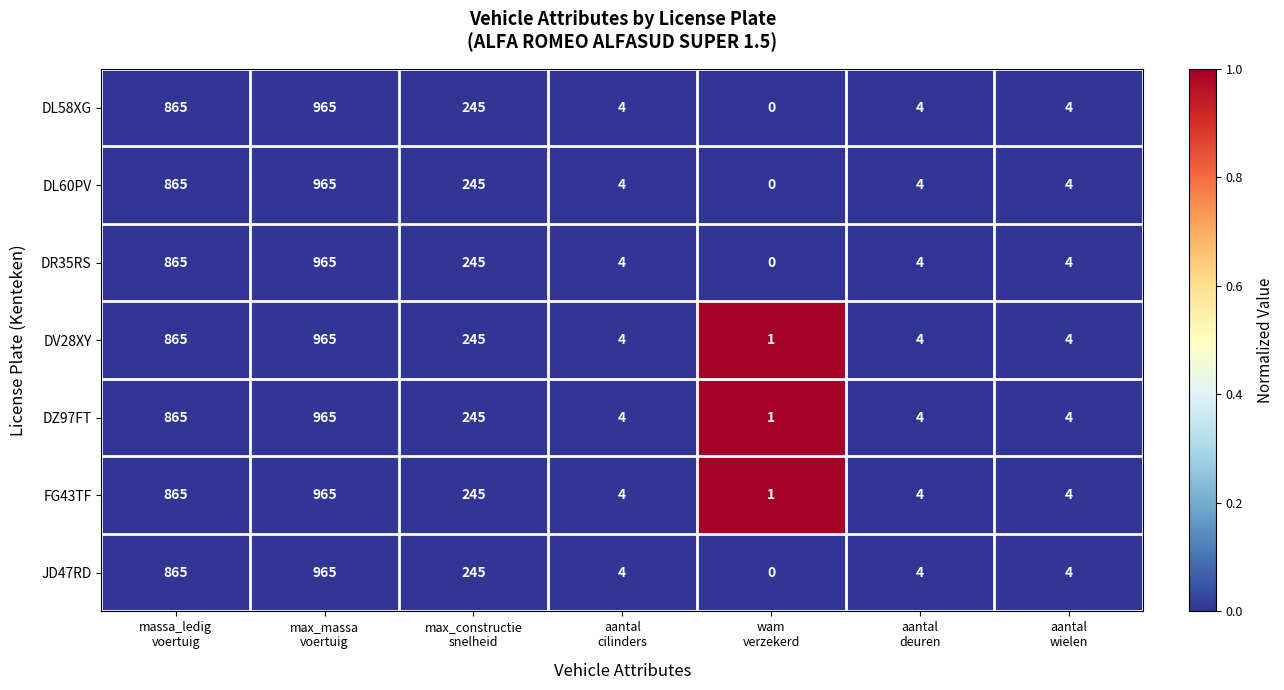

What is the difference between the second highest and second lowest values in the DL60PV series?

861